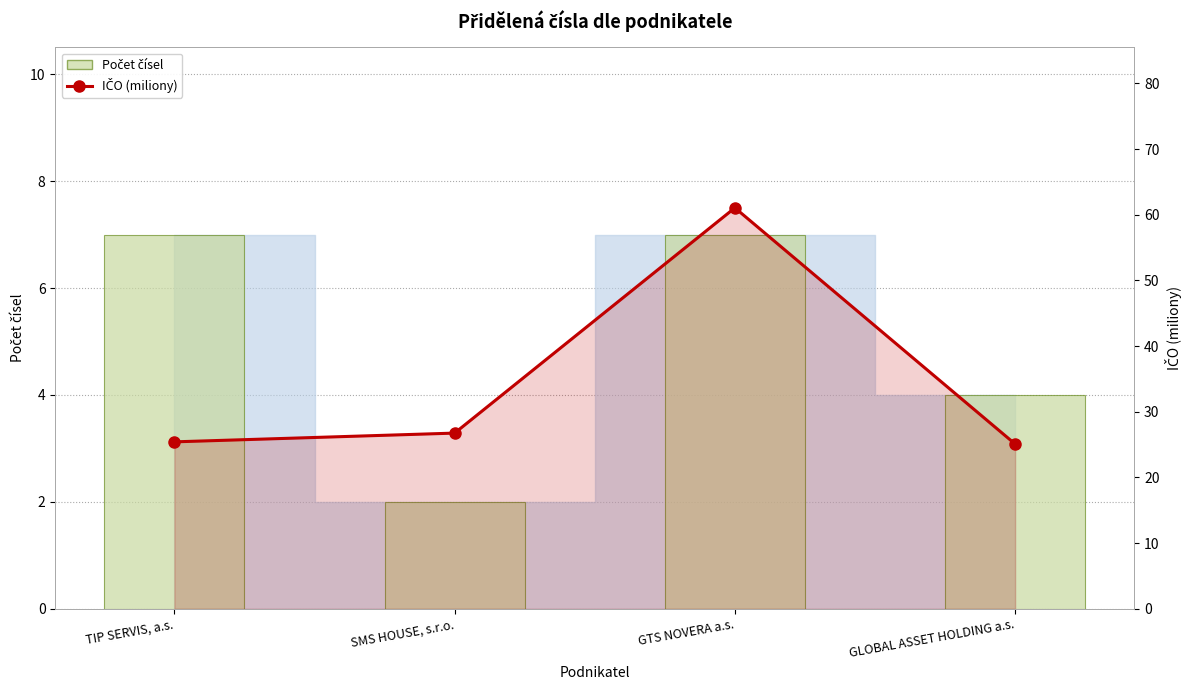

Rank the series by their average value, from highest to lowest.

IČO (miliony), Počet čísel (sloupec)